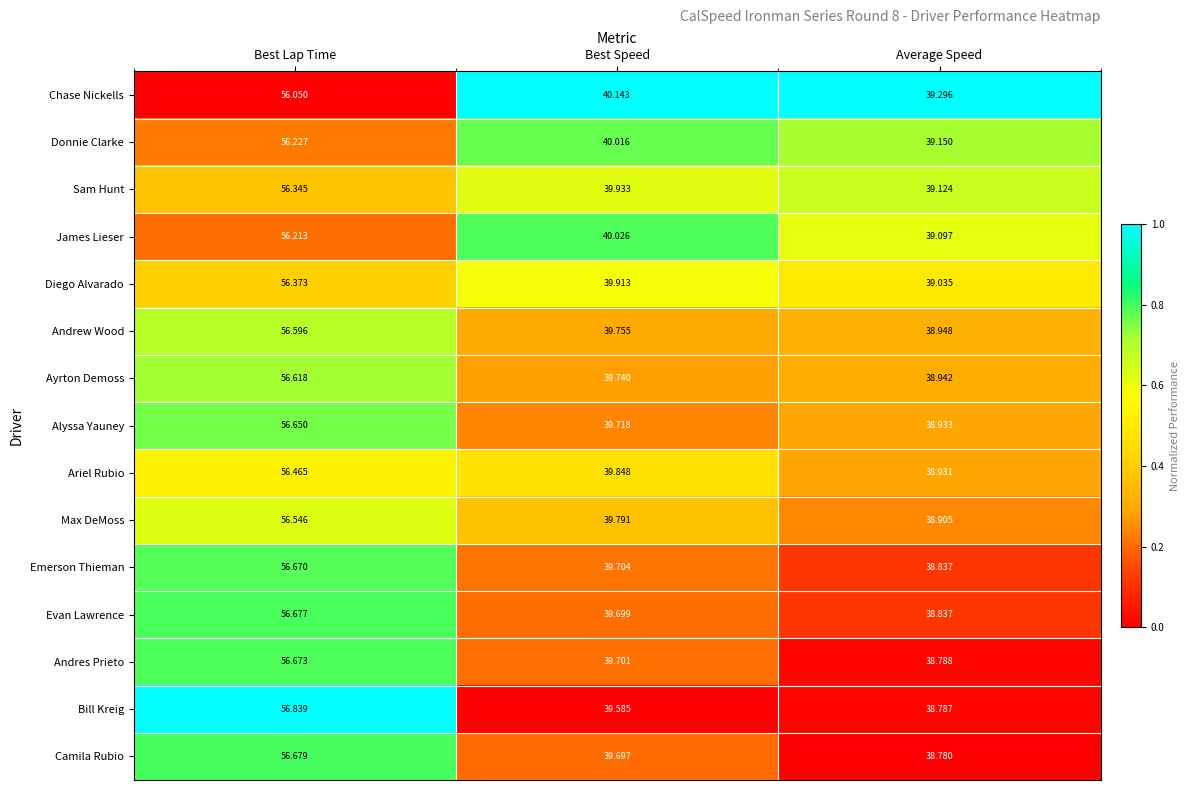

Count the number of data series in this chart.

15